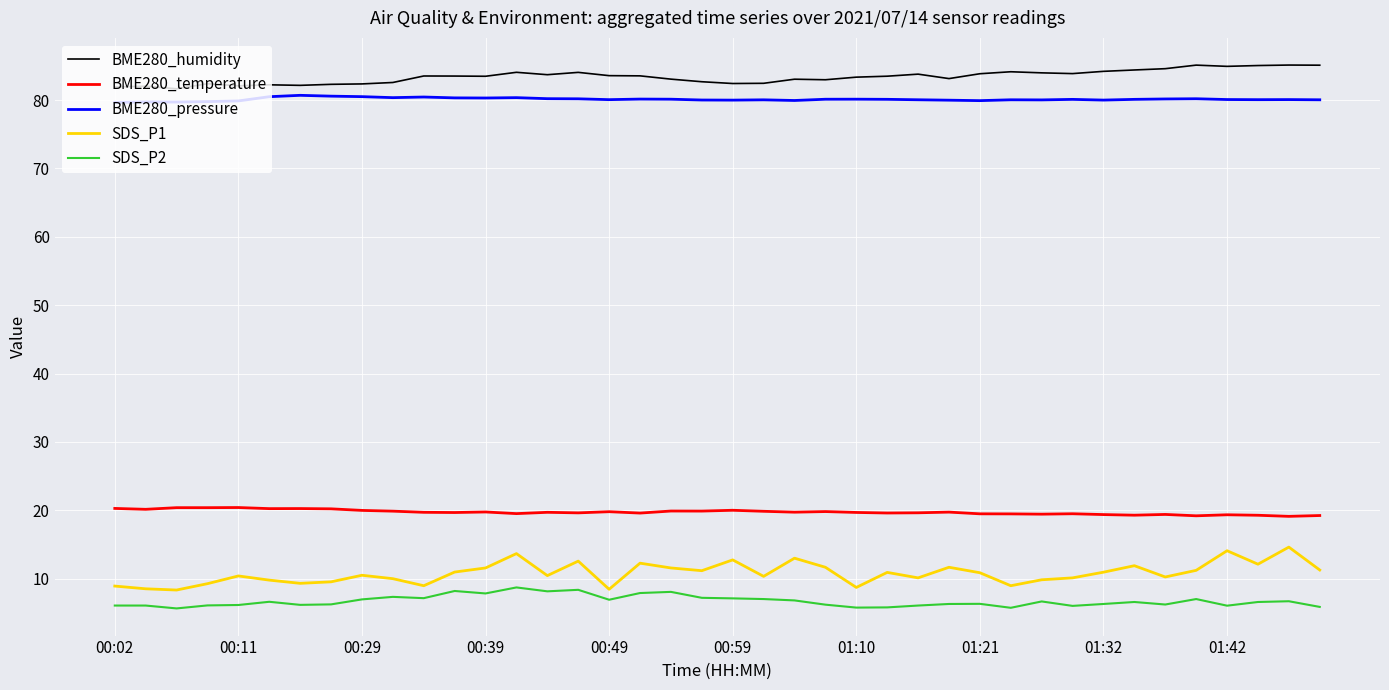

What is the highest value of the BME280_pressure series?

80.7